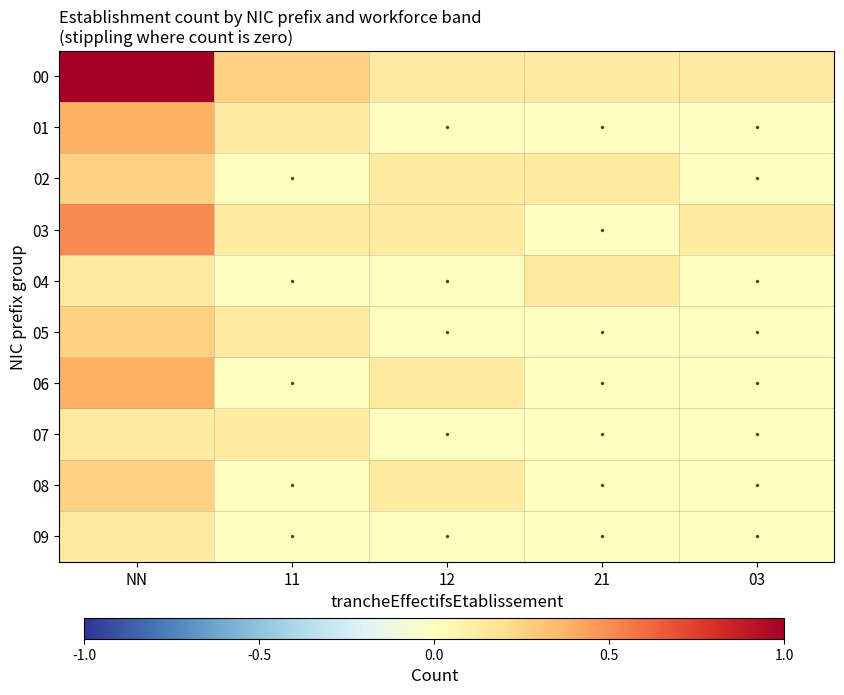

At how many categories does at least one series exceed 0?

5